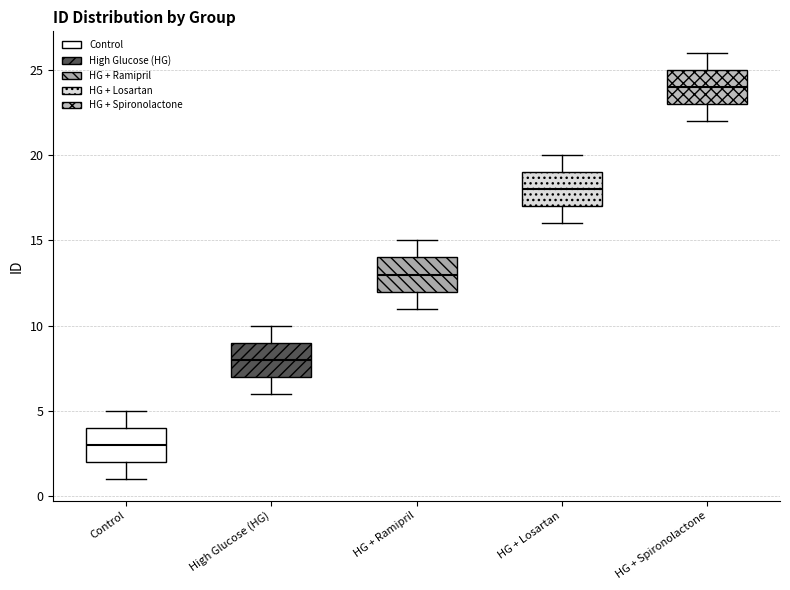

Where does the lower whisker of the box for Control end on the y-axis? The values are not printed on the chart, so give them approximately, as read against the axis.

1